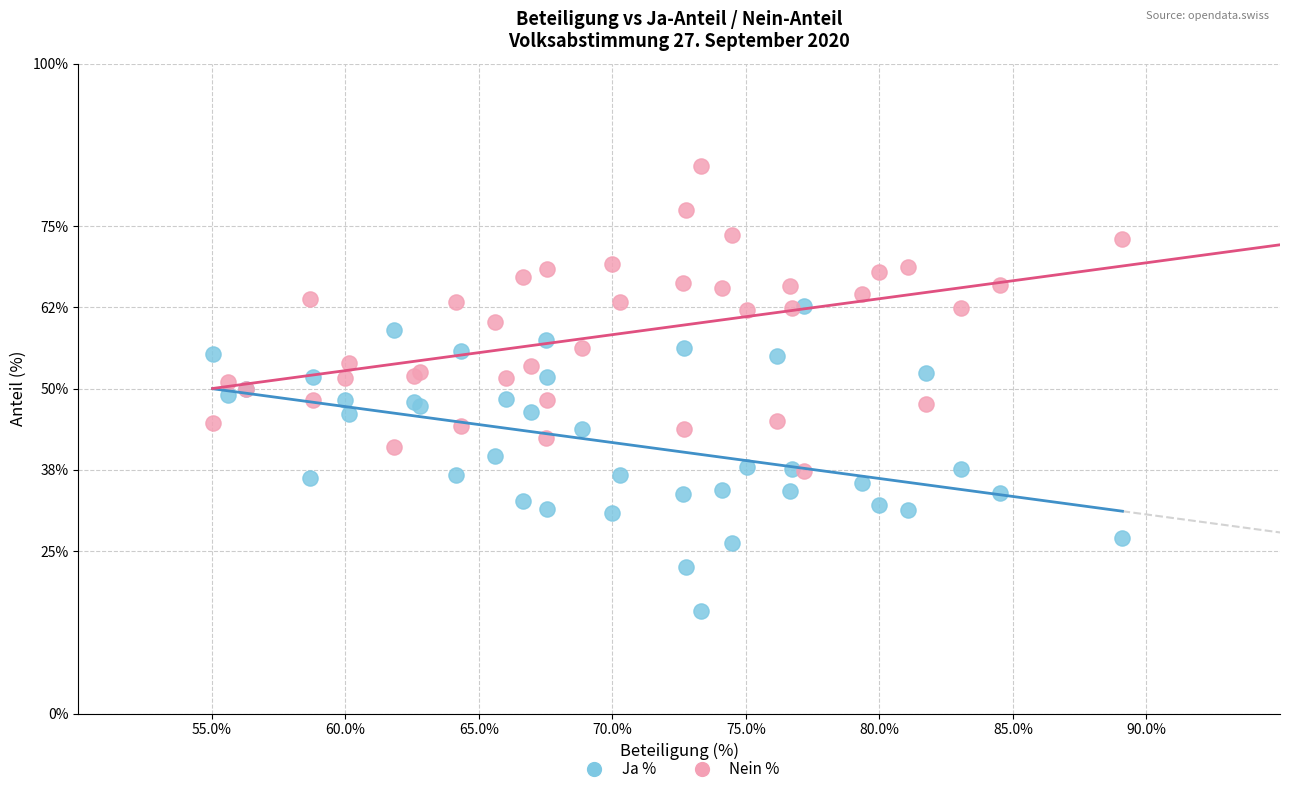

What are all the series names shown in the legend?

Ja %, Nein %